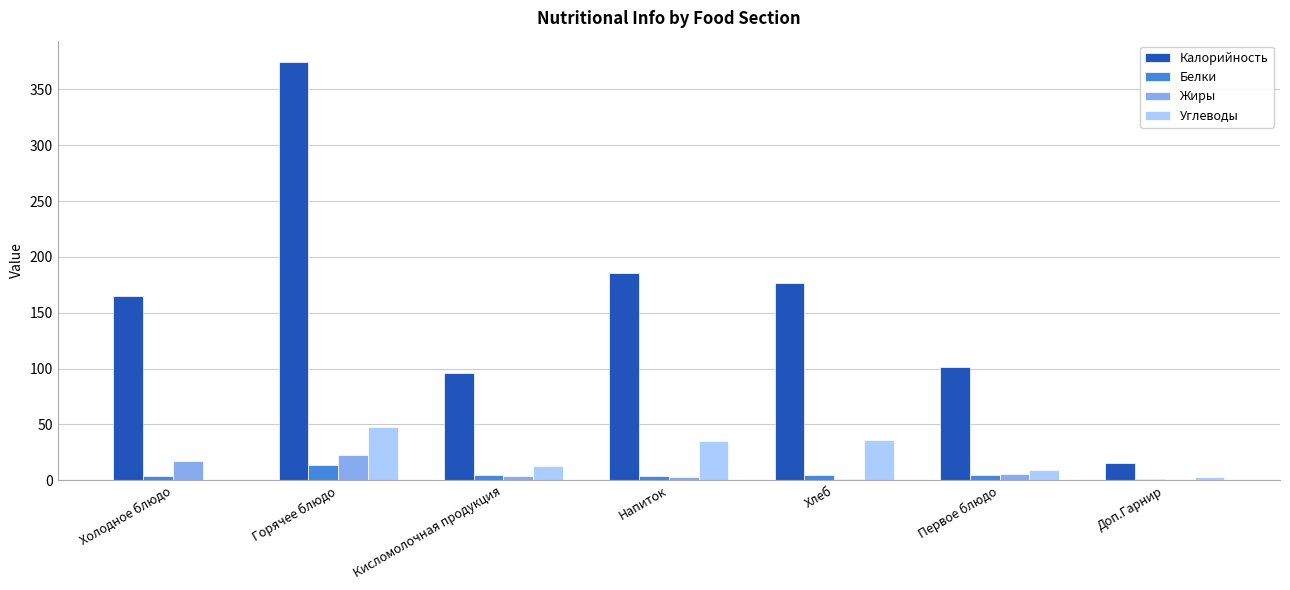

Is it true that Калорийность equals 164.0 at Первое блюдо?

False